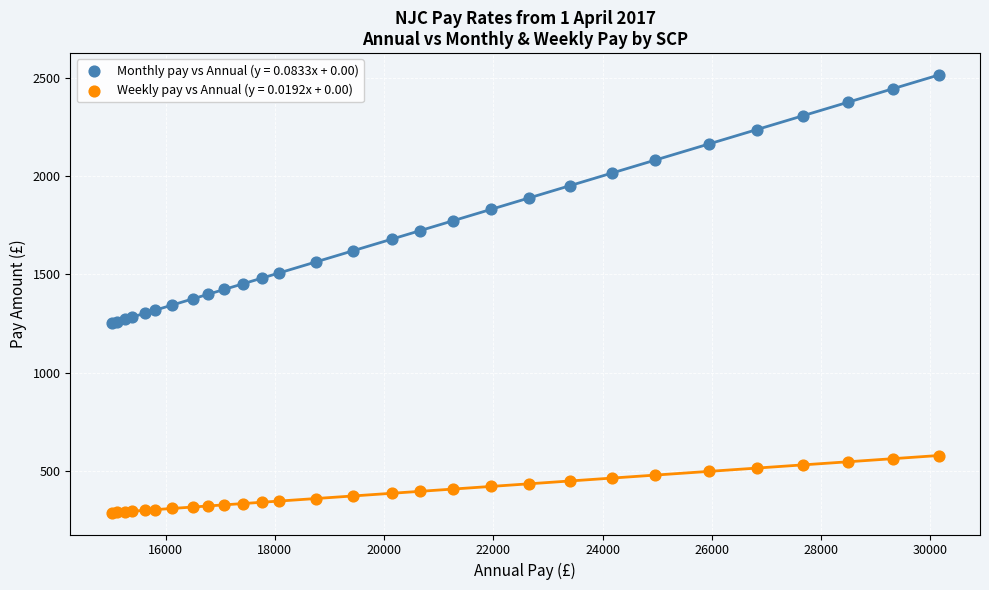

What is the X range (max minus min) for the scatter plot?

15139.0